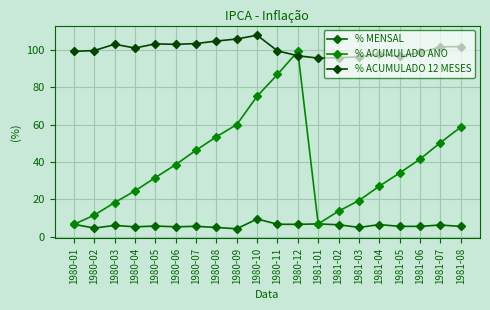

Which series changed the most between 1980-01 and 1980-08?

% ACUMULADO ANO